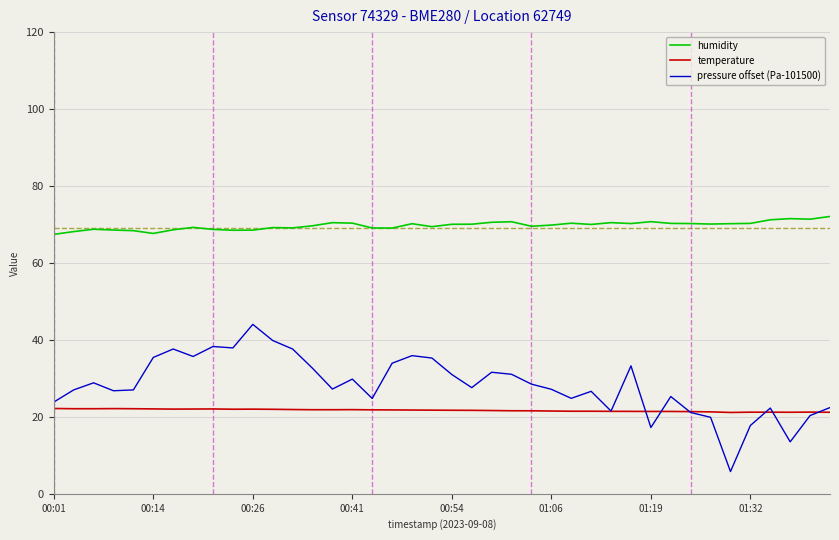

Is this an area chart (filled region under the line)?

No